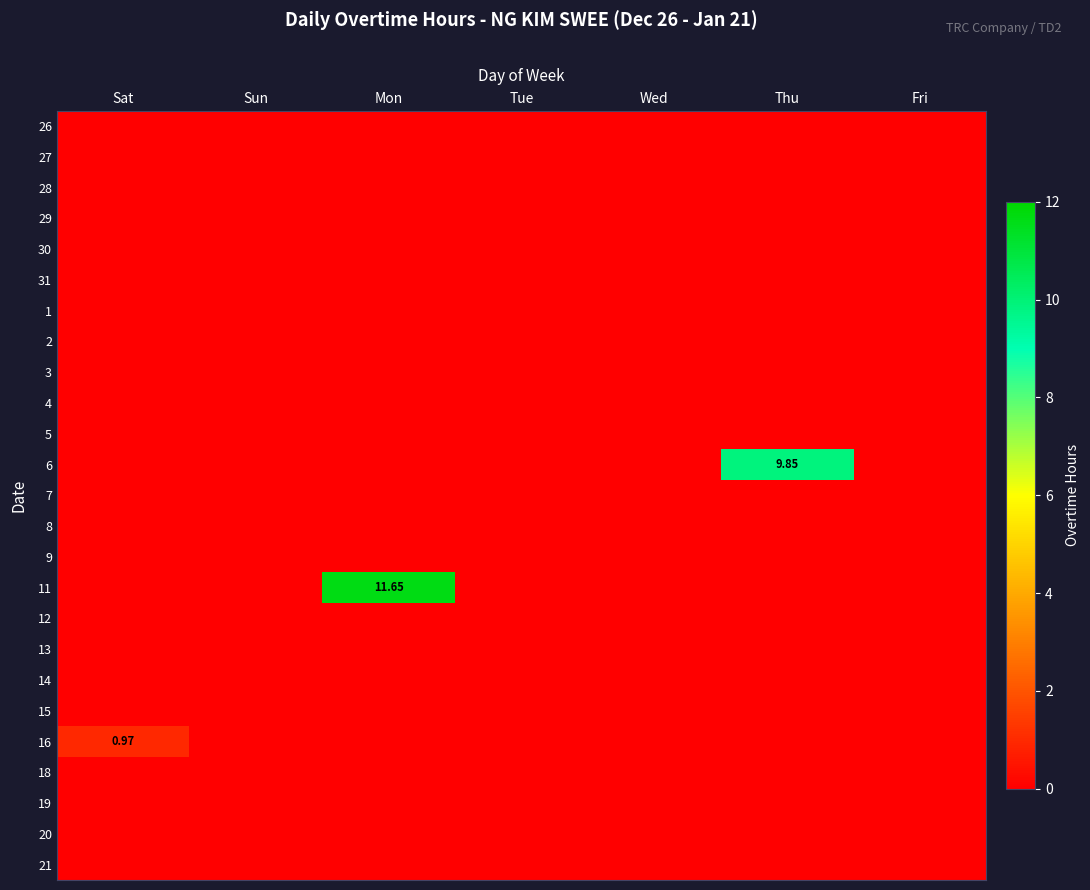

List the labels in order of 29 value, largest first.

Sat, Sun, Mon, Tue, Wed, Thu, Fri